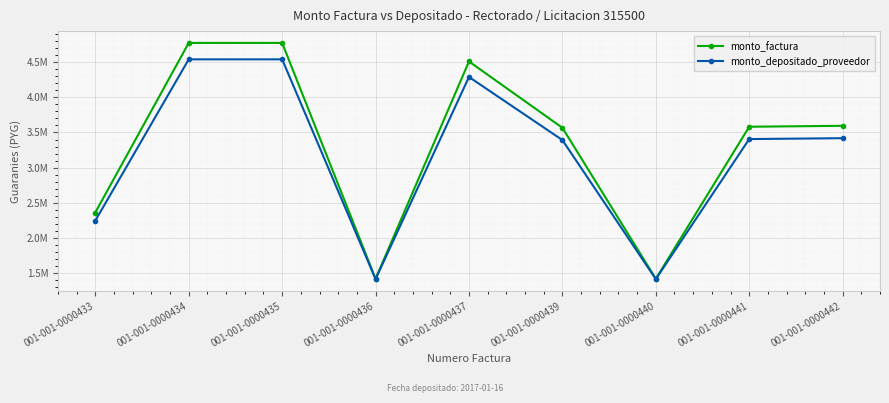

True or false: monto_depositado_proveedor has a value of 3392152 at 001-001-0000439.

True